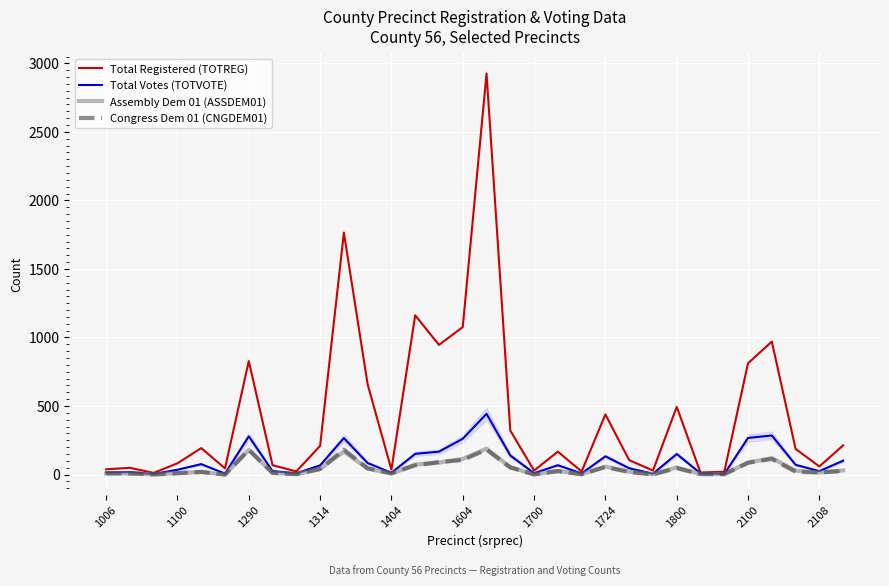

In Total Votes (TOTVOTE), how many points are higher than both neighbors (excluding endpoints)?

9